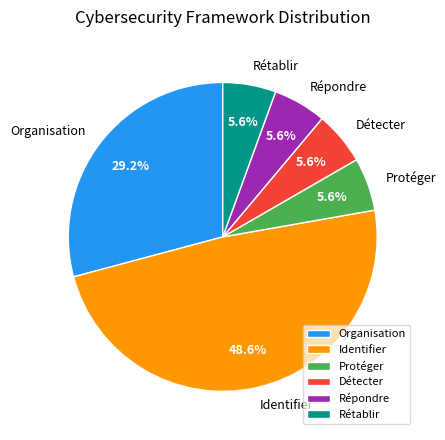

To the nearest percent, what portion does Détecter represent?

6%